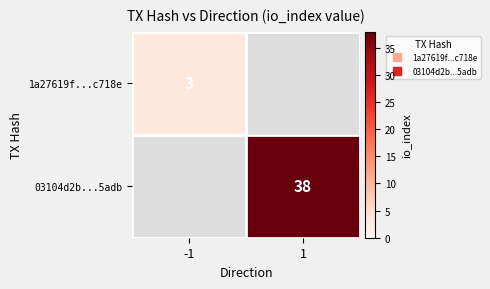

What is the sum of all 03104d2b...5adb values?

38